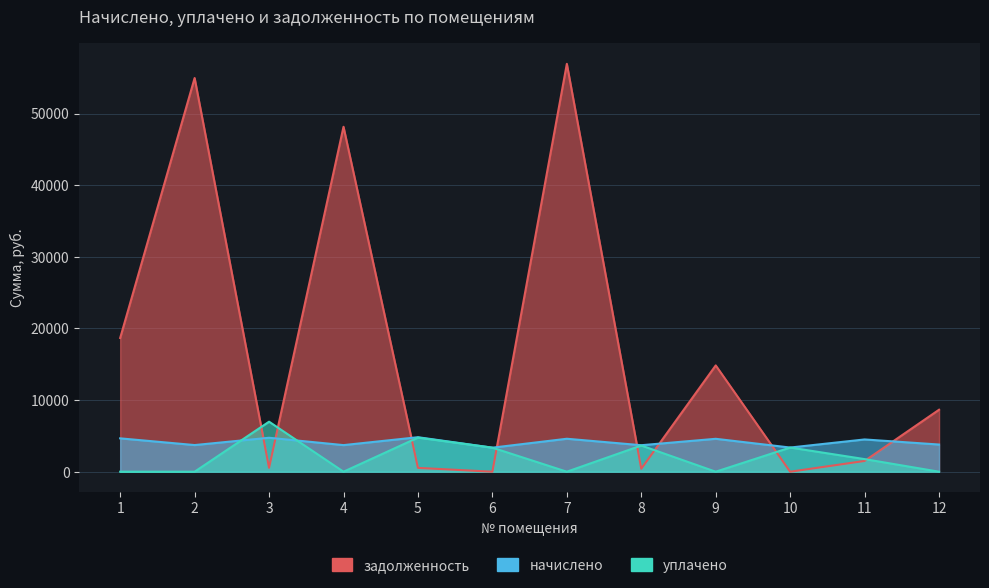

Reading right to left, transcribe all the data shown in this chart.

начислено: 12=3792.2	11=4503.4	10=3373.9	9=4593.6	8=3698.5	7=4600.5	6=3355.4	5=4815.6	4=3712.4	3=4739.3	2=3719.3	1=4656.1
уплачено: 12=0.0	11=1758.8	10=3373.9	9=0.0	8=3654.8	7=0.0	6=3355.4	5=4758.7	4=0.0	3=6982.1	2=0.0	1=0.0
задолженность: 12=8652.0	11=1503.5	10=0.0	9=14837.2	8=412.5	7=56935.4	6=0.0	5=535.1	4=48148.3	3=545.2	2=54952.8	1=18666.2